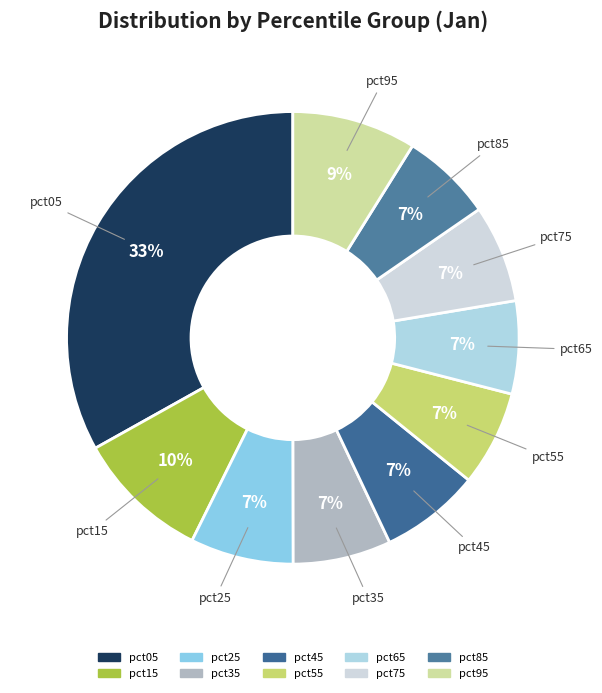

Is there a majority slice in this chart?

No